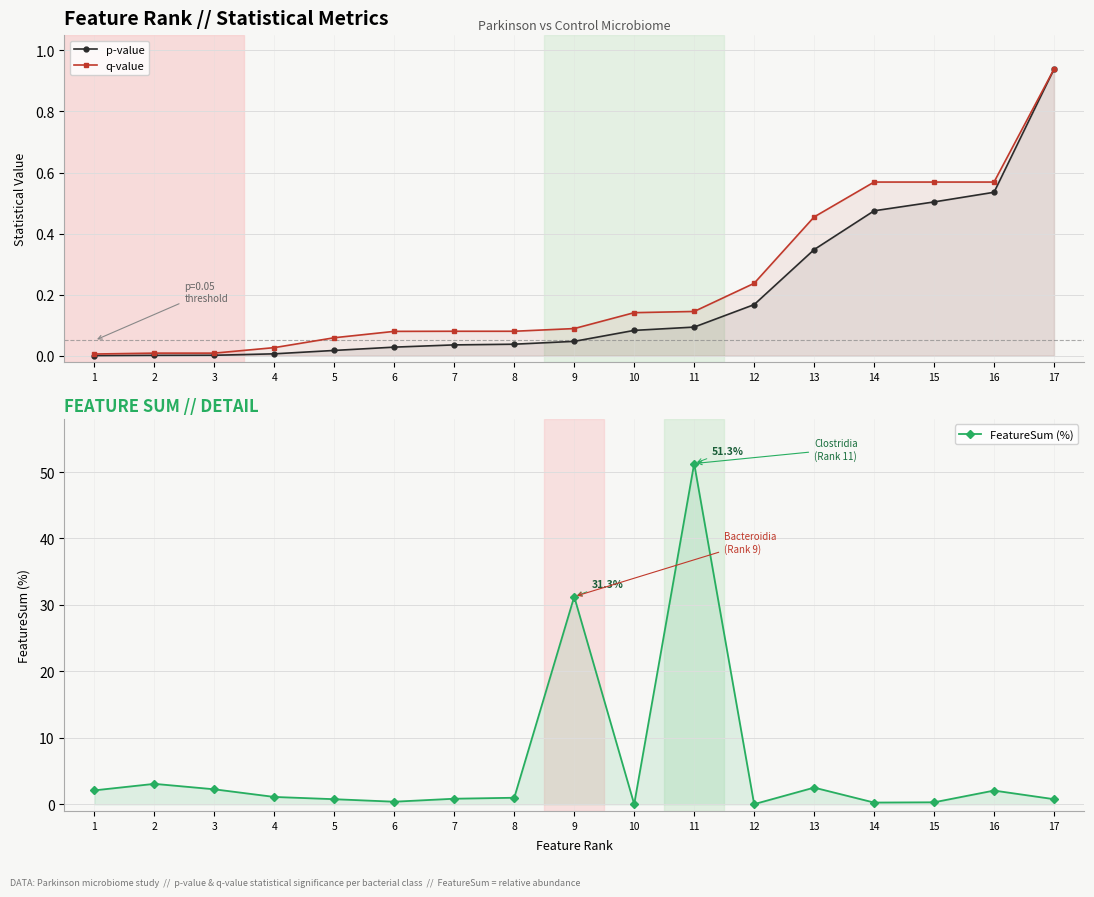

What value does the FeatureSum (%) series have at 14?

0.3